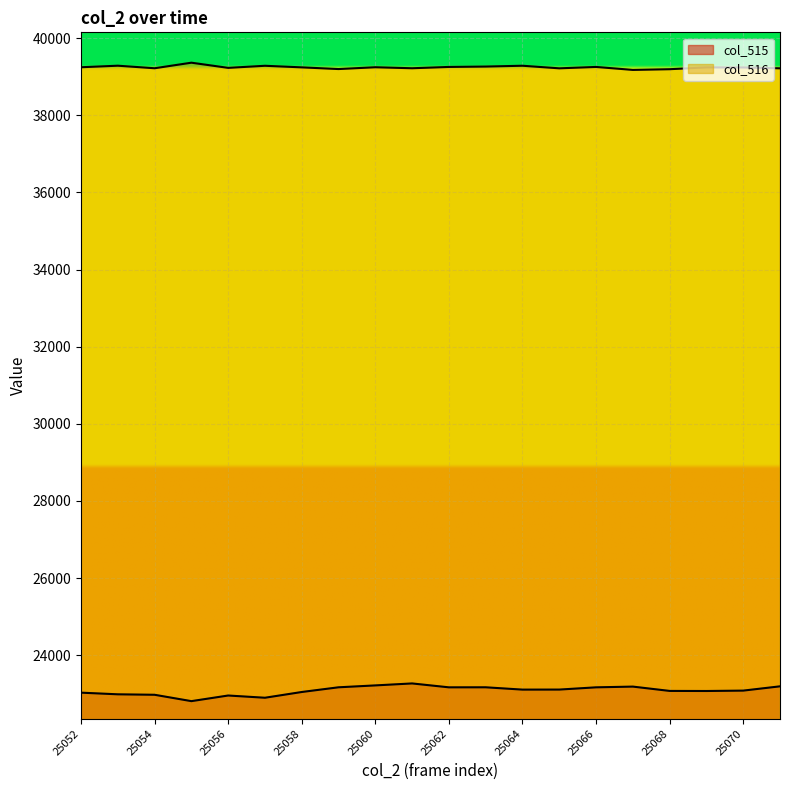

Which series has the widest spread of values?

col_515